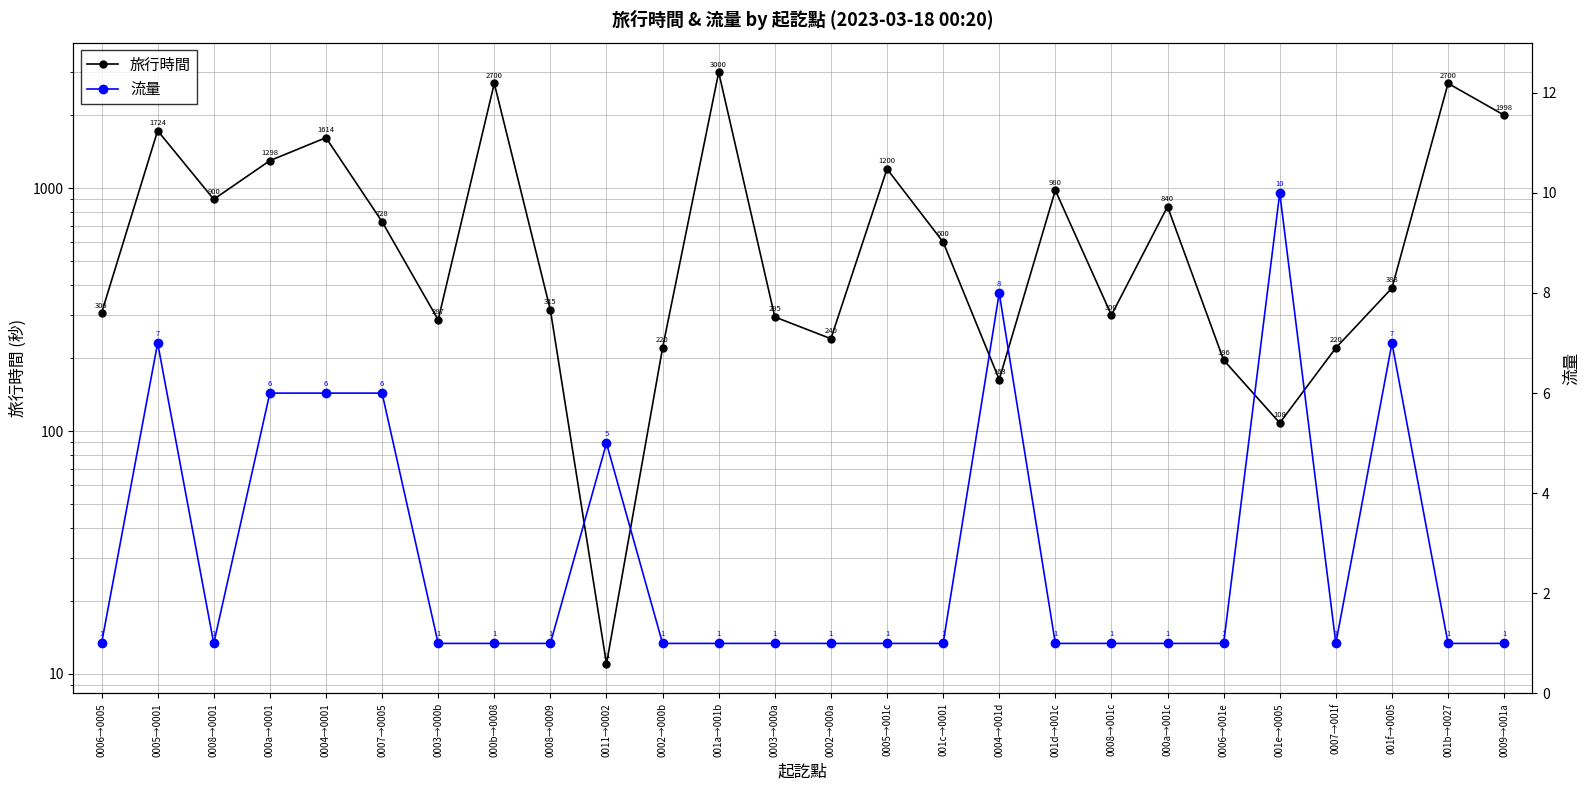

Does the chart display data point markers on the line(s)?

Yes